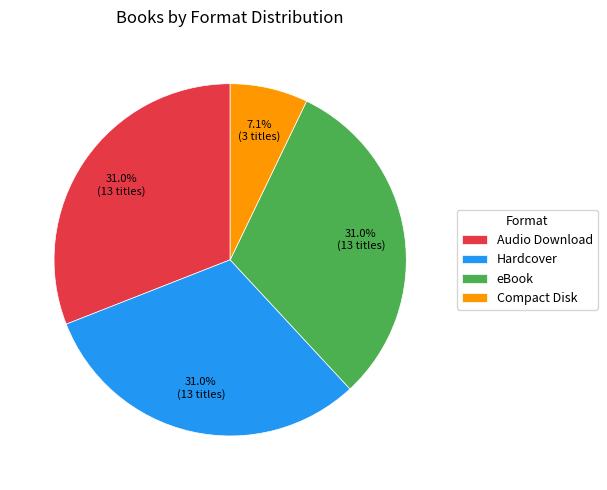

Does Hardcover represent more than half of the total?

No